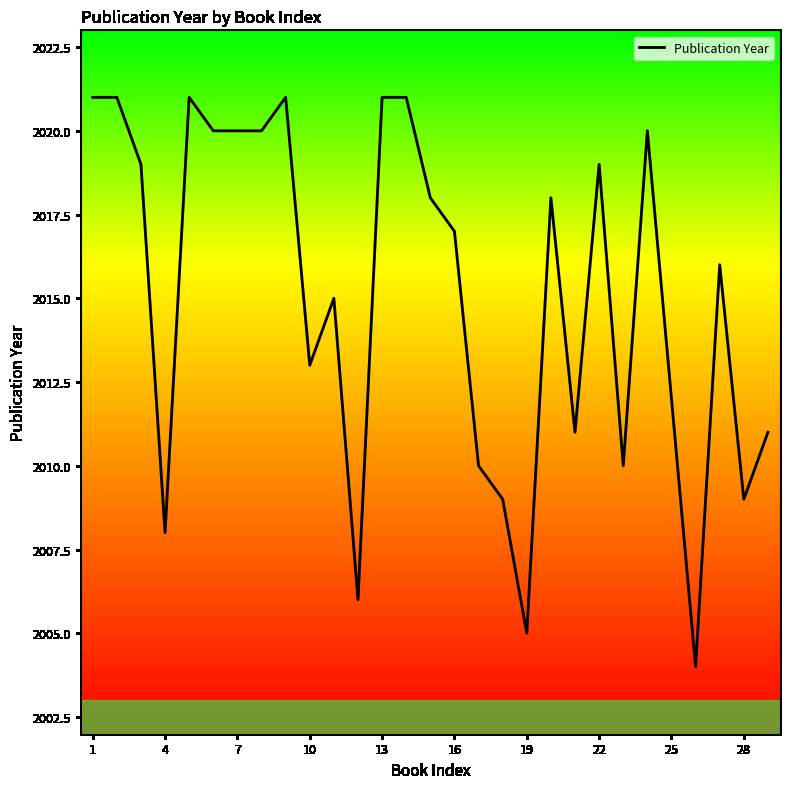

What is the difference between the maximum and minimum values?

17